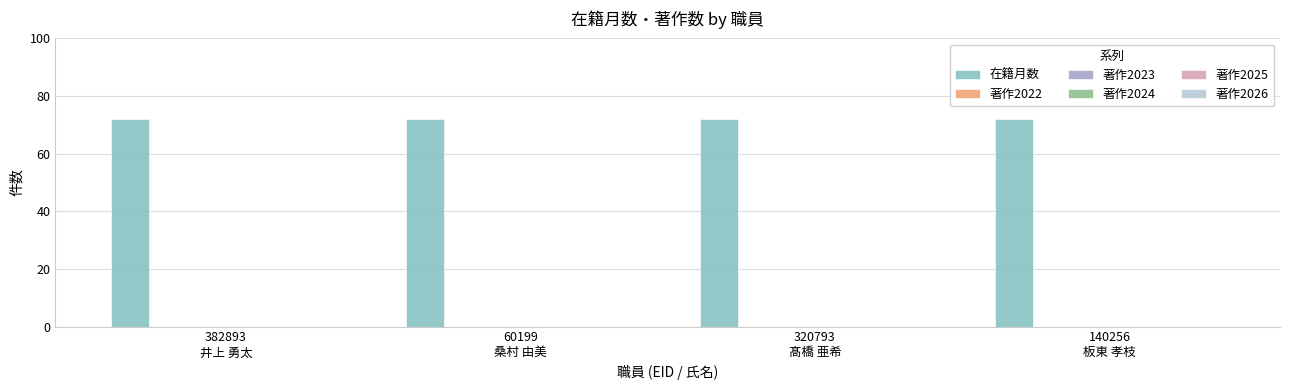

Which label corresponds to the largest value in the chart?

382893
井上 勇太